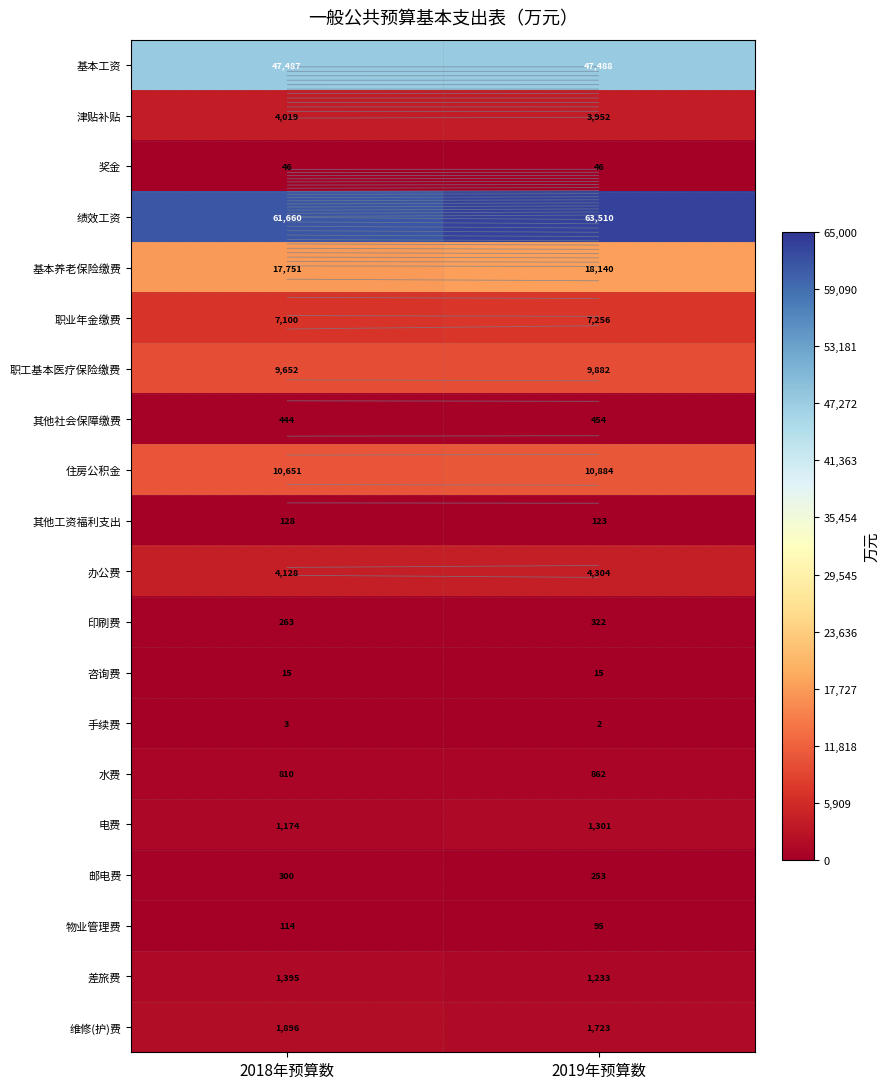

At how many categories does at least one series exceed 57248?

2